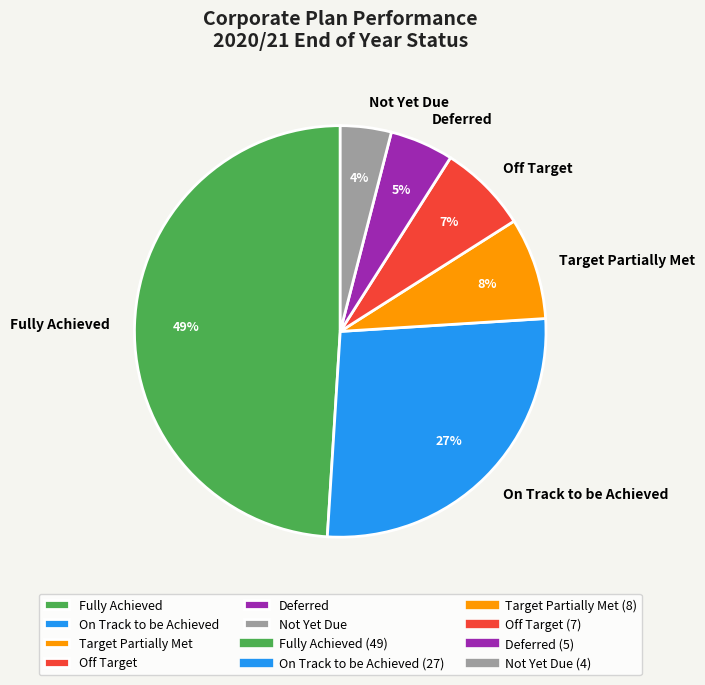

Is Off Target the majority of the pie?

No